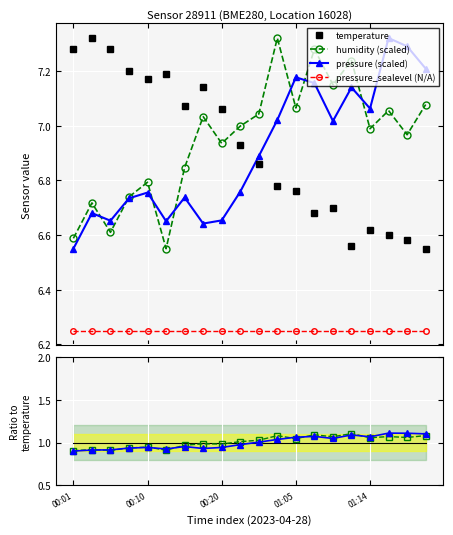

What is the label of the 6th point from the right?

01:10